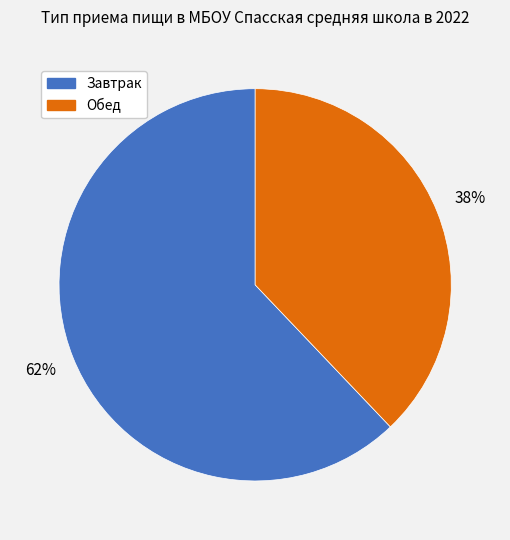

What is the largest slice in the pie chart?

Завтрак